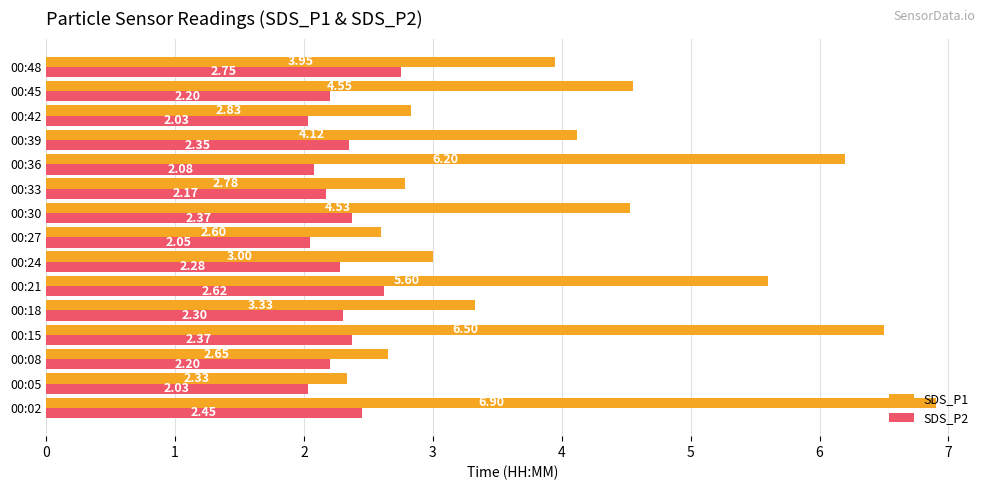

Rank the series by their average value, from highest to lowest.

SDS_P1, SDS_P2